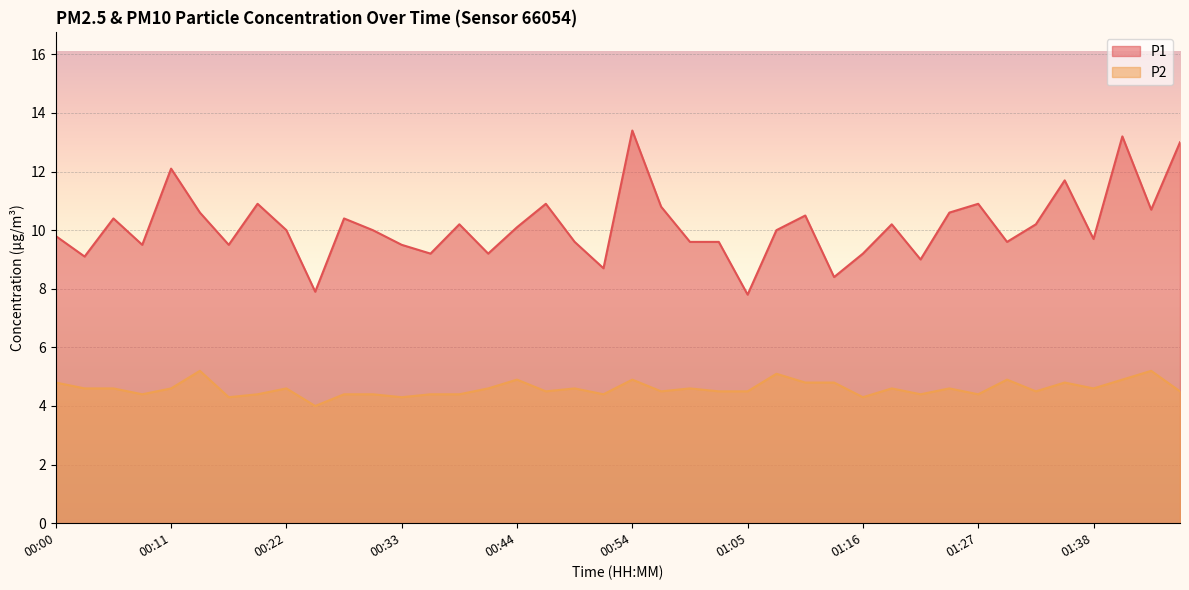

Which has a higher value, 00:05 or 01:11?

01:11